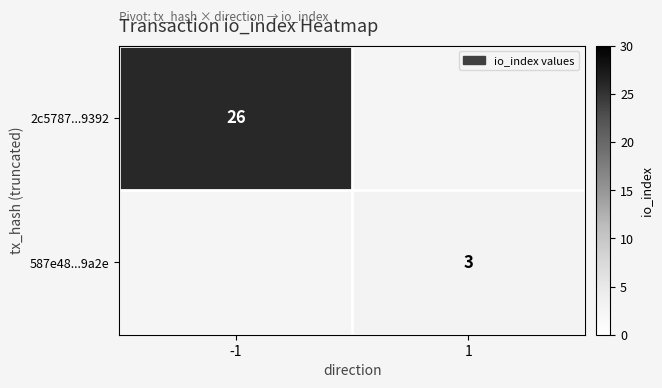

What is the smallest value displayed?

3.0